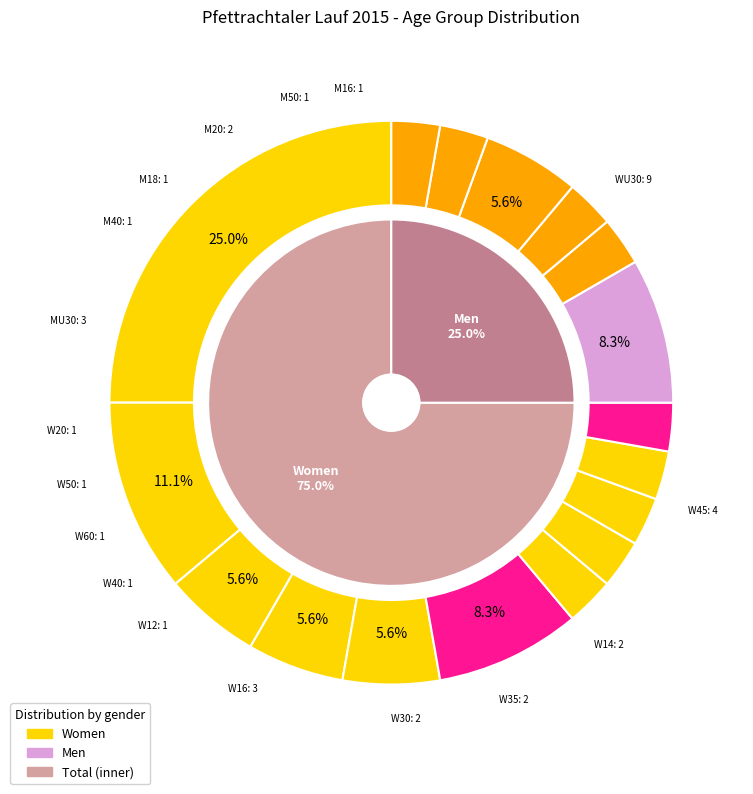

Does any single category account for the majority?

No